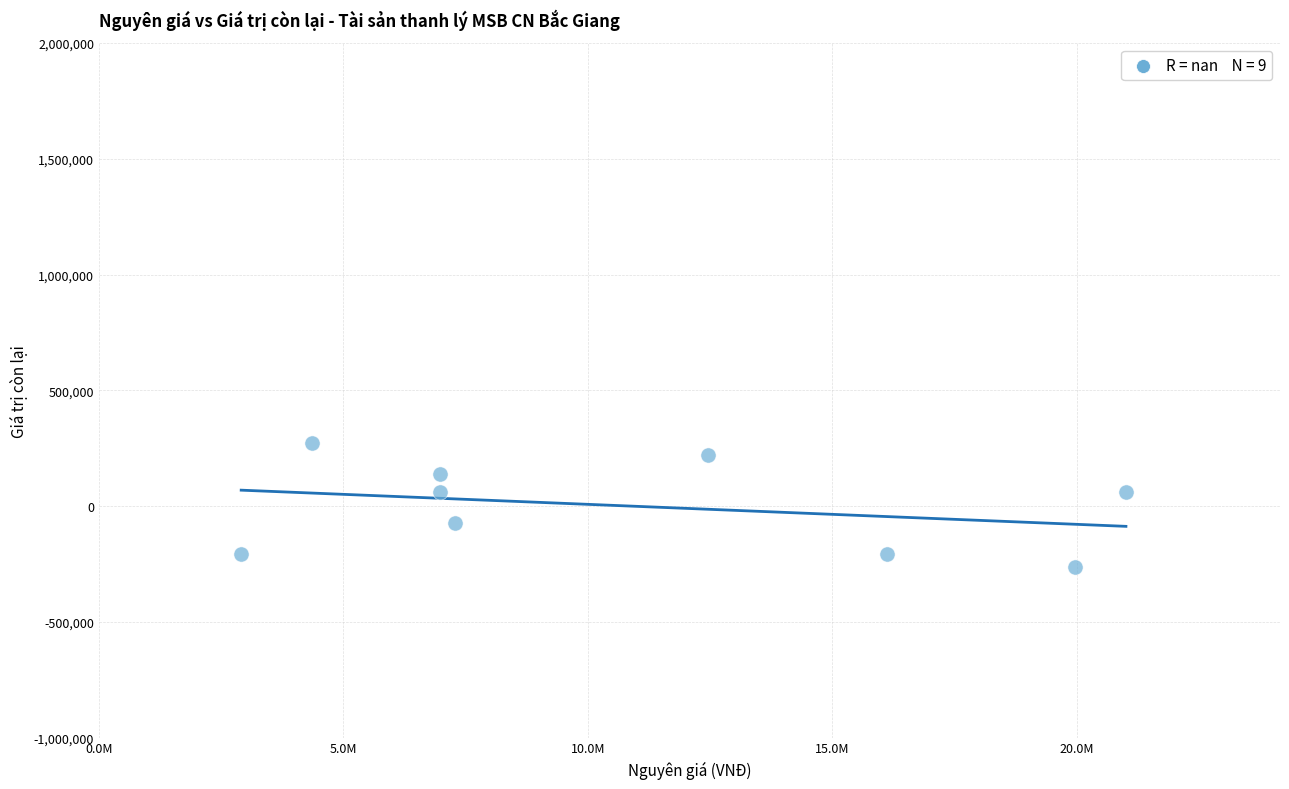

What is the range of X values (max minus min)?

18091200.0